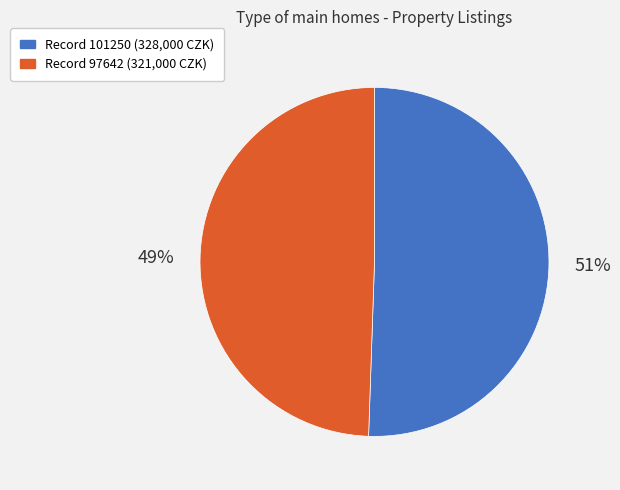

How many slices are in this pie chart?

2